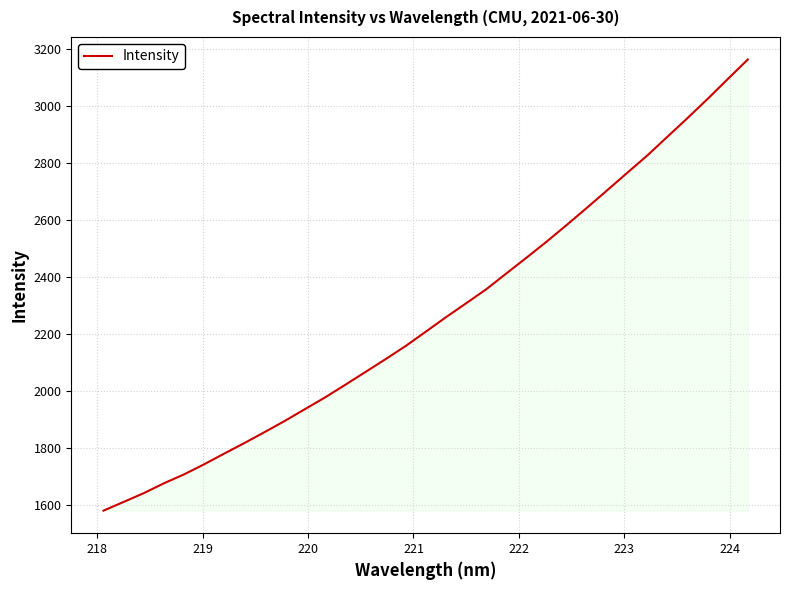

What is the difference between the maximum and minimum values?

1583.2